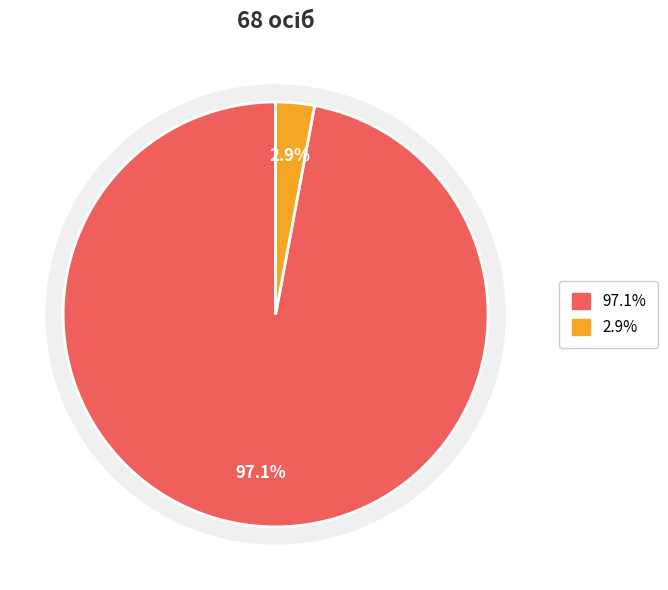

Which category accounts for the majority?

у розмірі 1 мінімальної заробітної плати